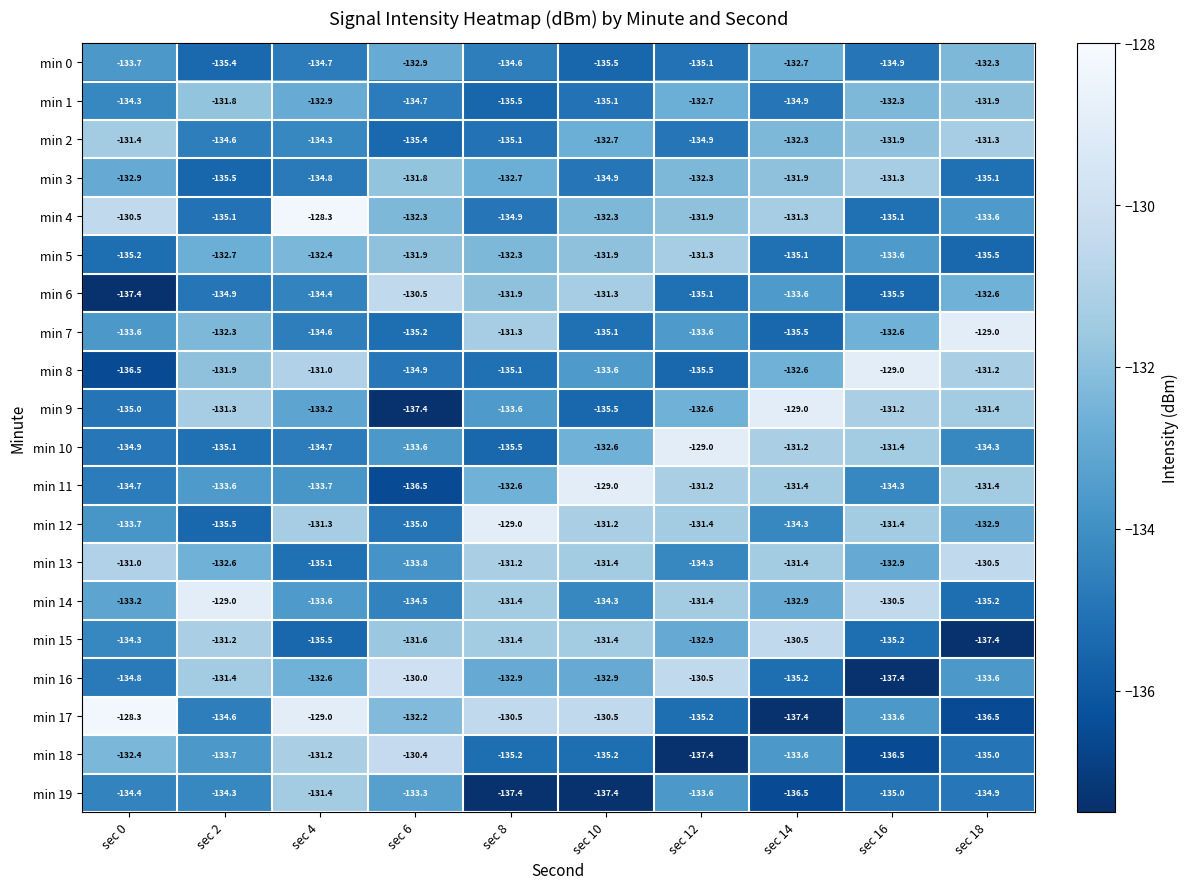

What is the difference between the maximum and second lowest values in the min 16 series?

5.2